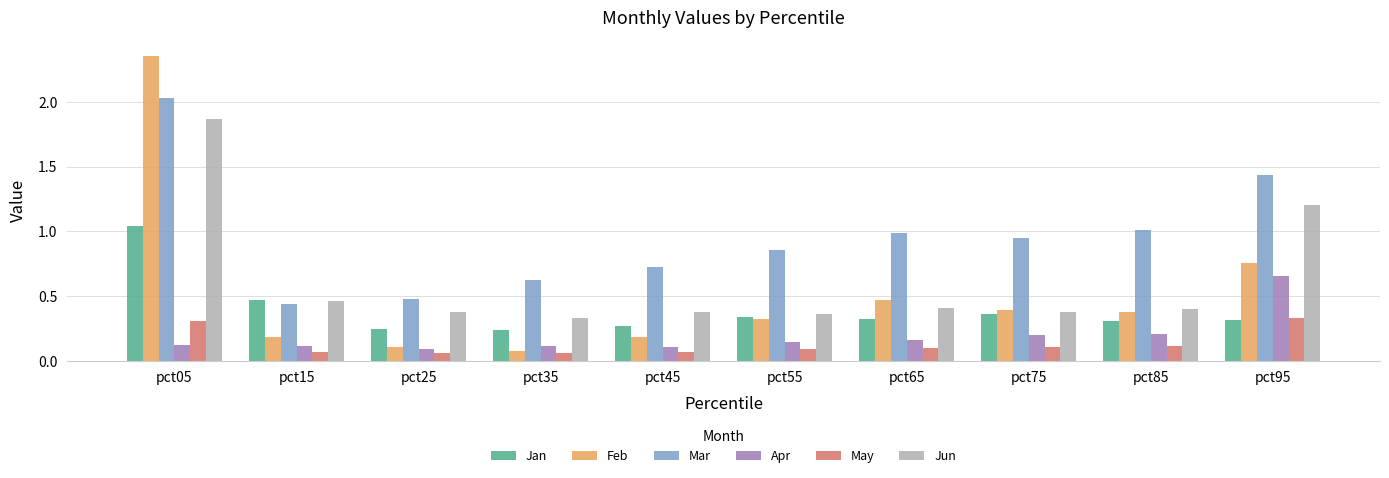

Which series has the largest range (max minus min)?

Feb